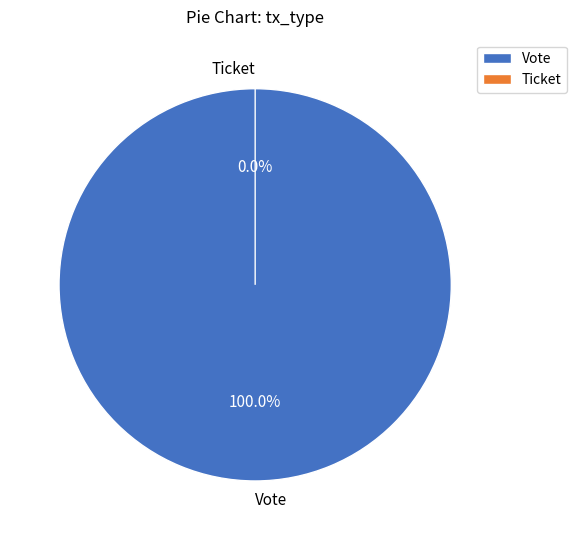

Does Ticket represent more than half of the total?

No